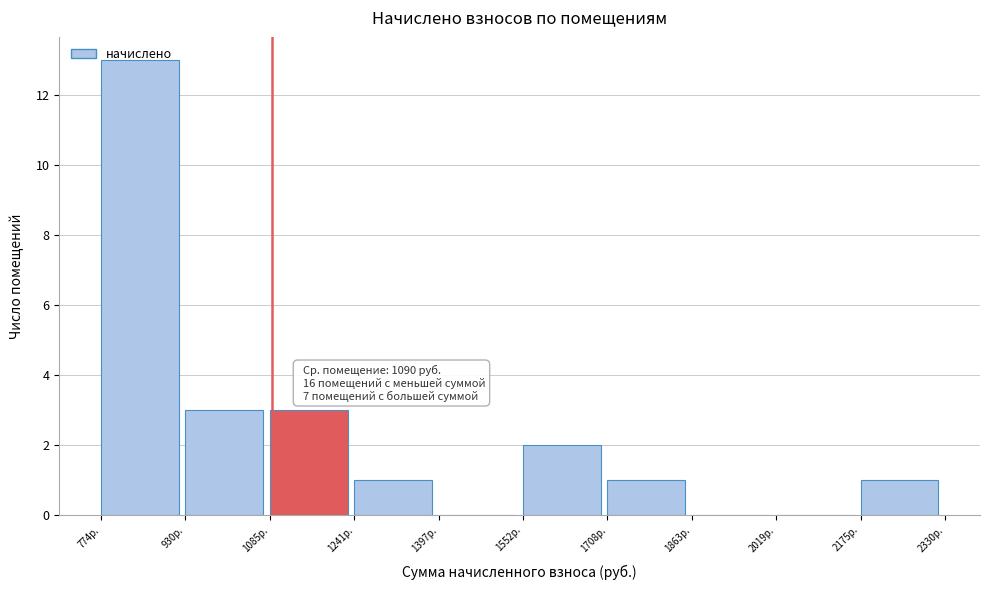

Which range on the x-axis has the tallest bar?

780 to 920